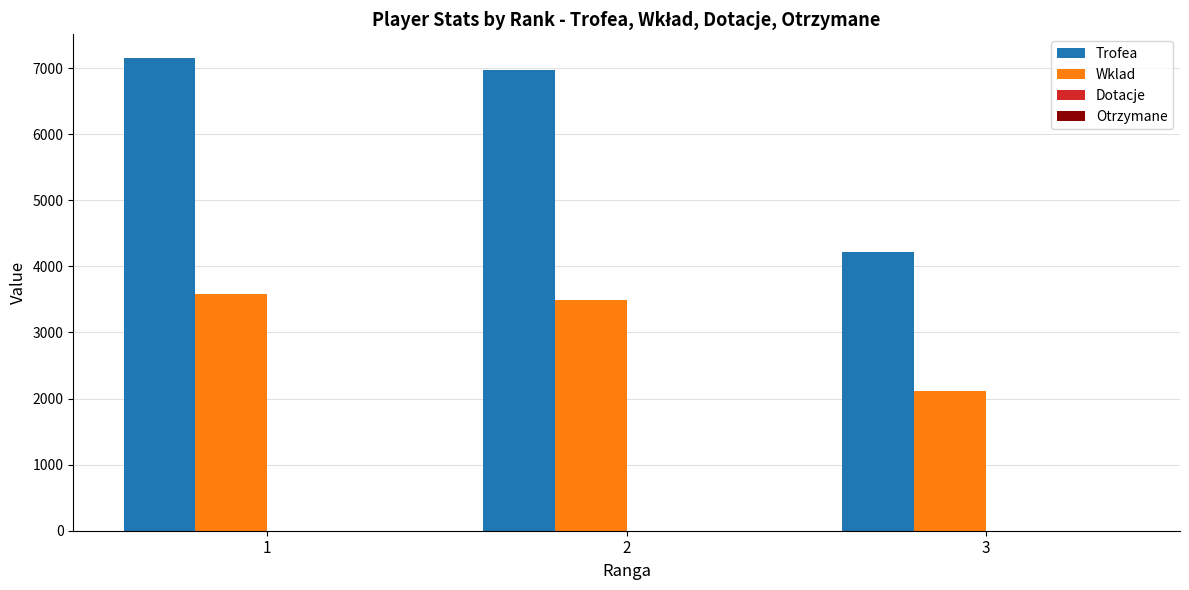

What is the spread (max minus min) of values at 2?

3485